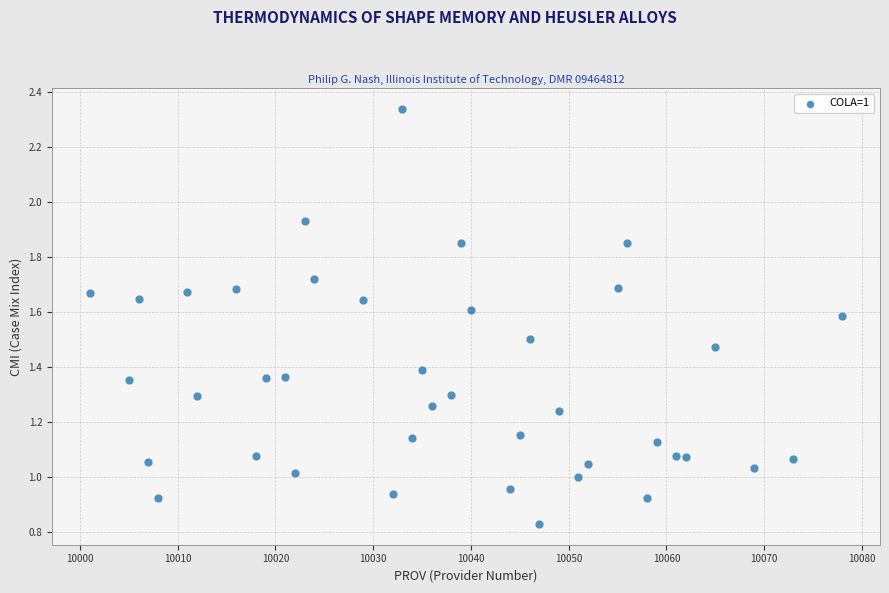

What is the range of X values (max minus min)?

77.0